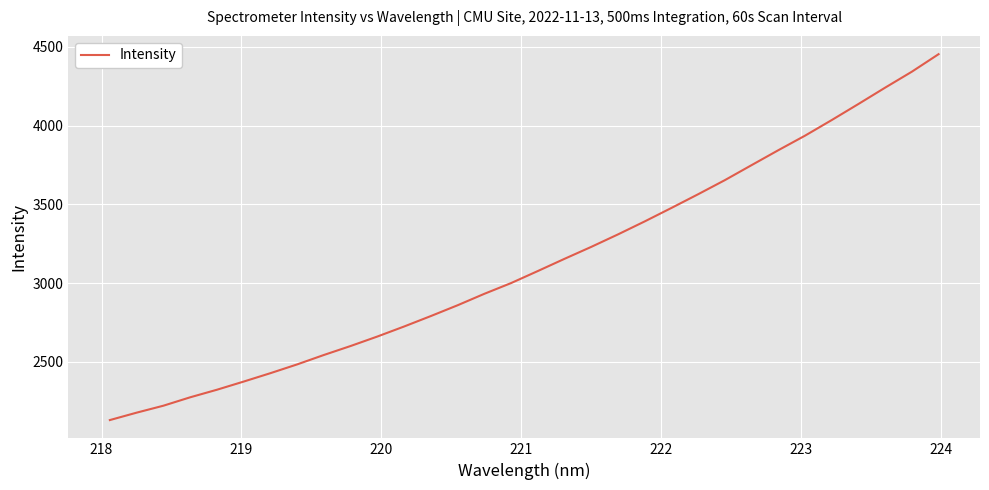

Does the chart have visible grid lines?

Yes